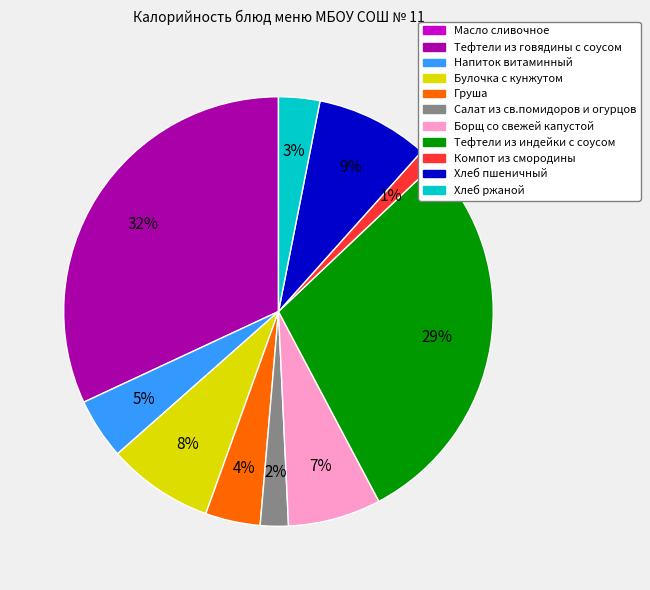

Which has a higher value, Напиток витаминный or Компот из смородины?

Напиток витаминный